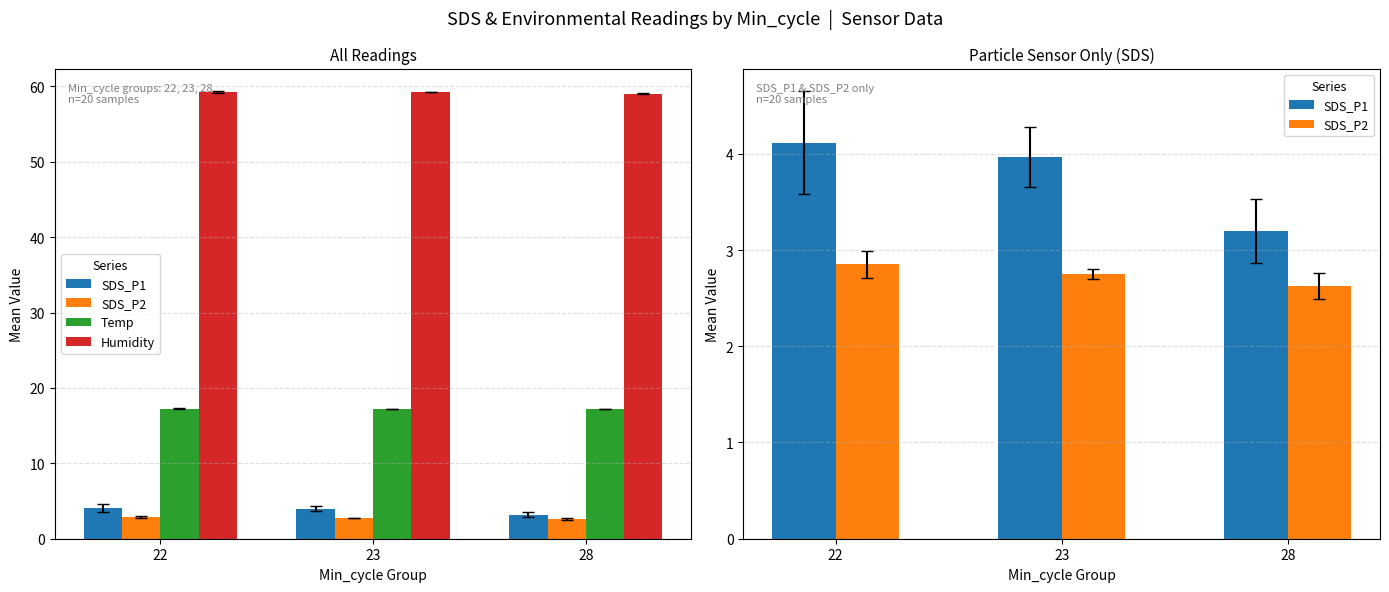

Reading left to right, transcribe all the data shown in this chart.

SDS_P1: 22=4.1	23=4.0	28=3.2
SDS_P2: 22=2.9	23=2.8	28=2.6
Temp: 22=17.3	23=17.2	28=17.2
Humidity: 22=59.3	23=59.2	28=59.0